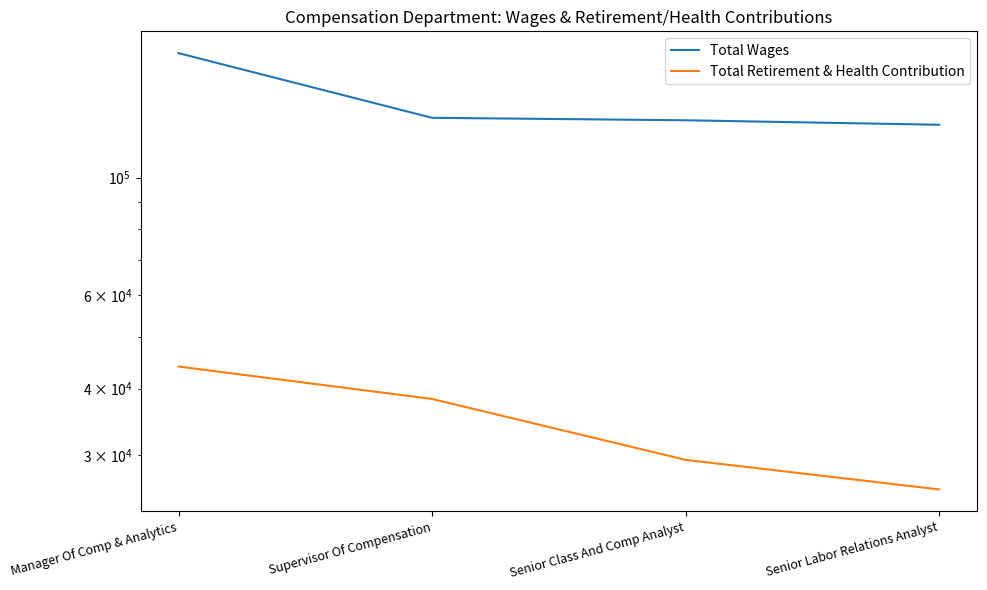

What position from the left is Senior Class And Comp Analyst?

3